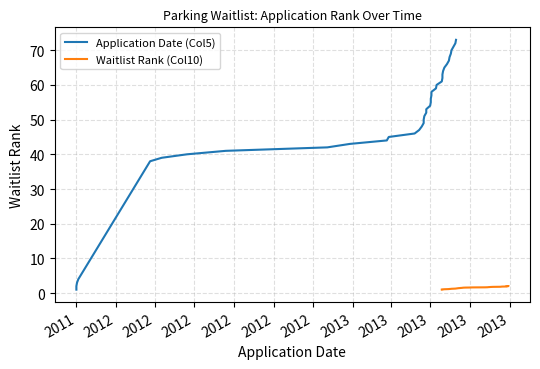

Is it true that Application Date (Col5) equals 118.6 at 35?

False